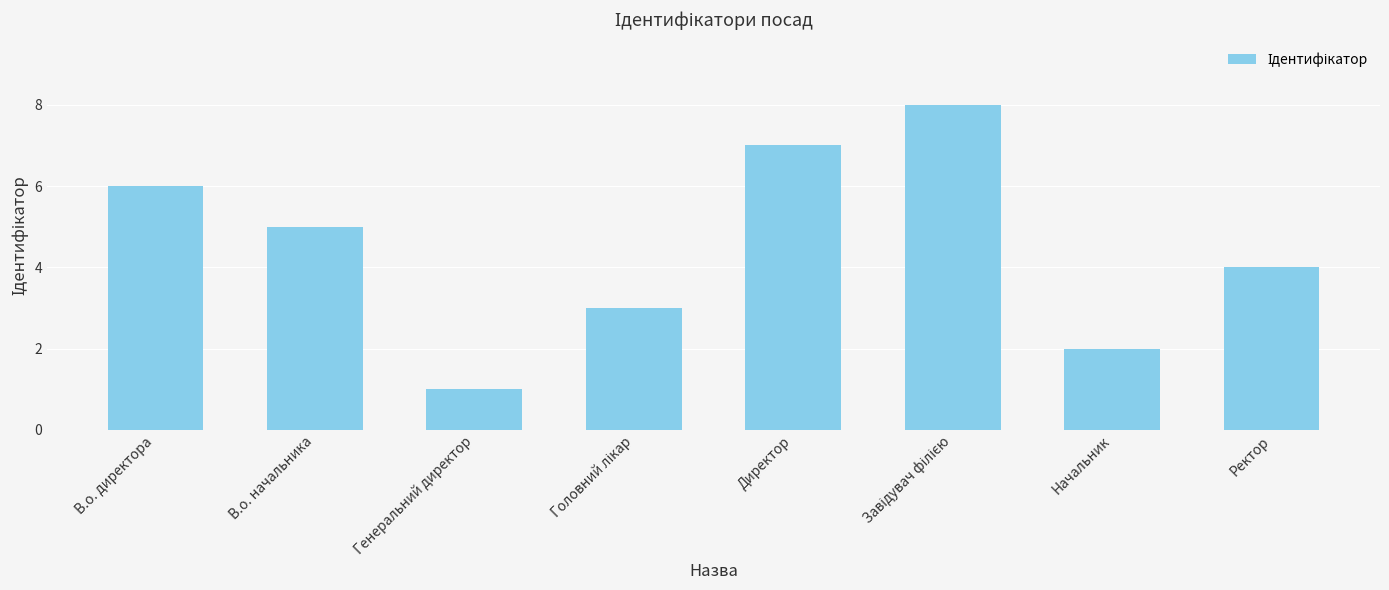

Which has a higher value, Генеральний директор or Начальник?

Начальник